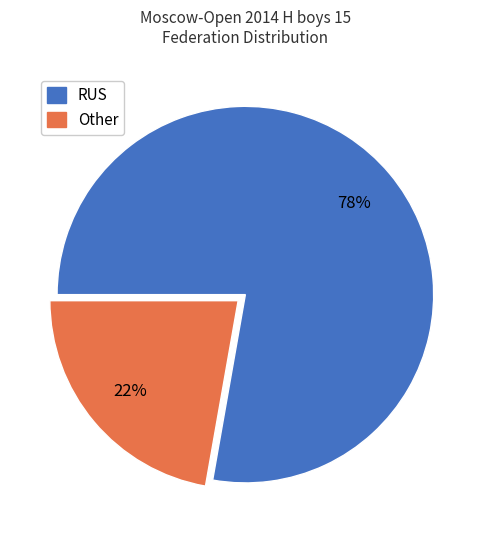

How many slices are in this pie chart?

2